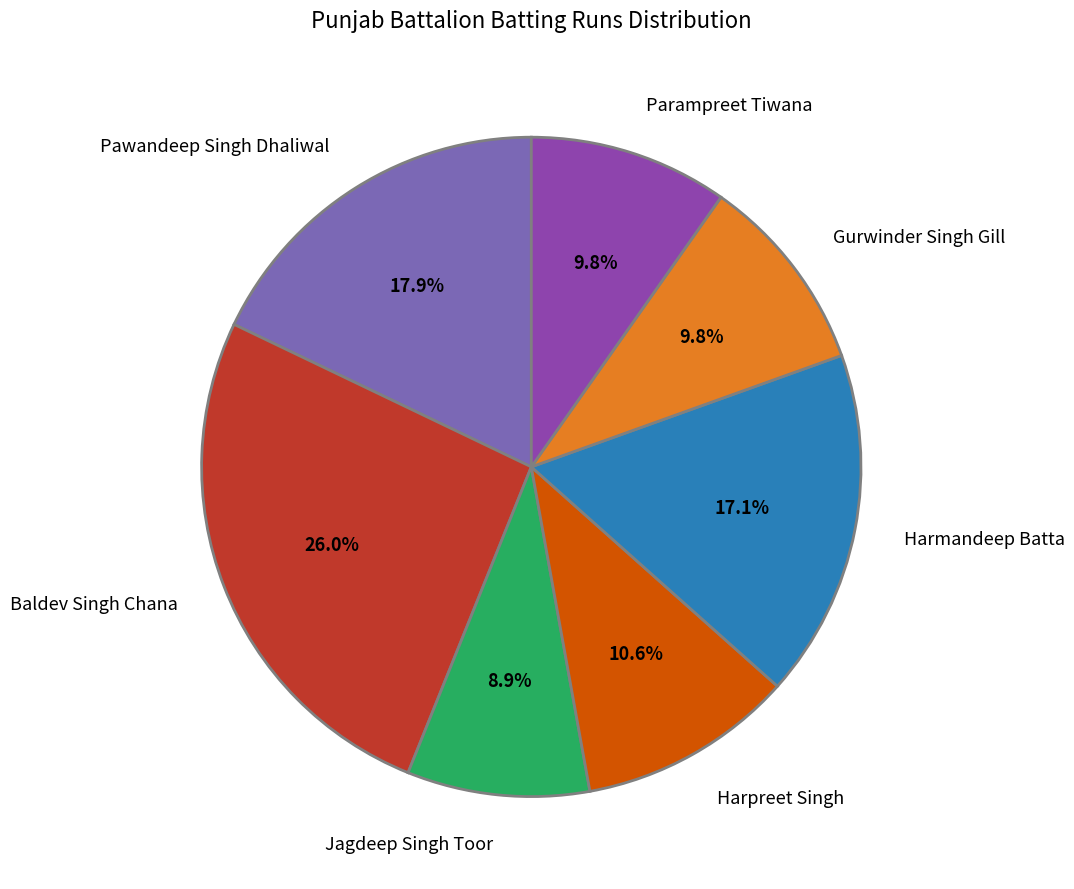

Which category has the biggest portion of the pie?

Baldev Singh Chana